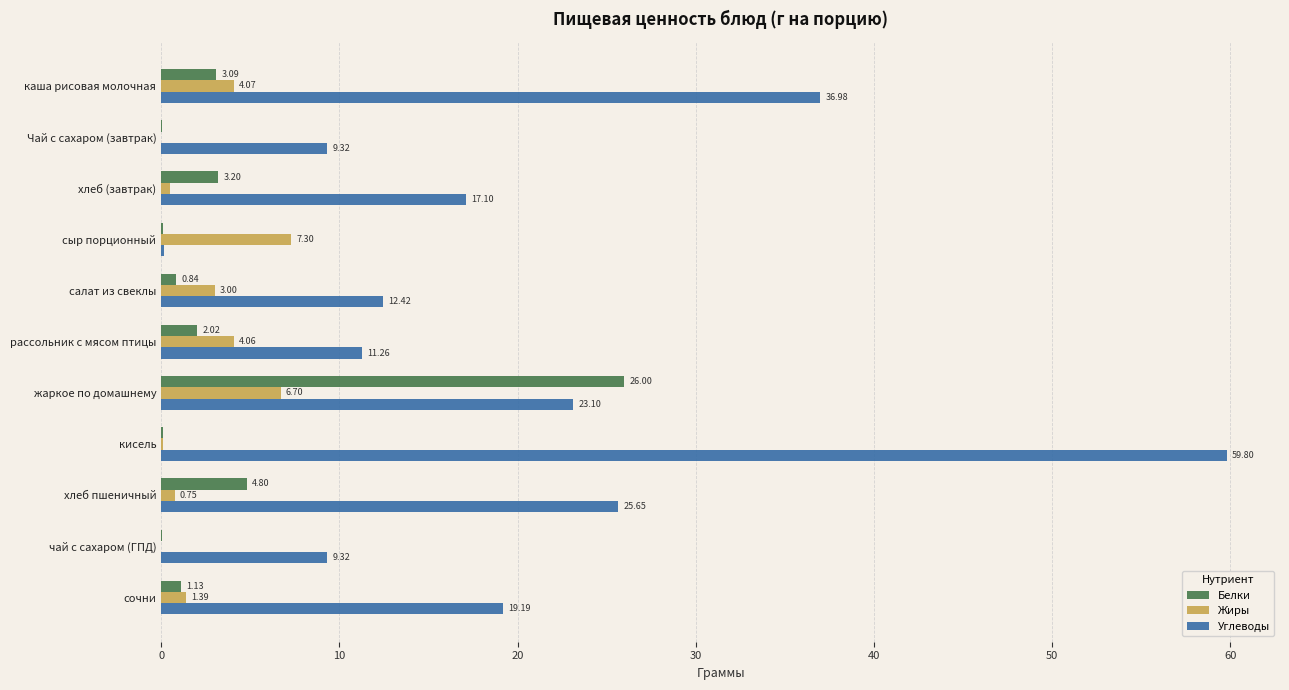

How many values in the Жиры series exceed 1?

6